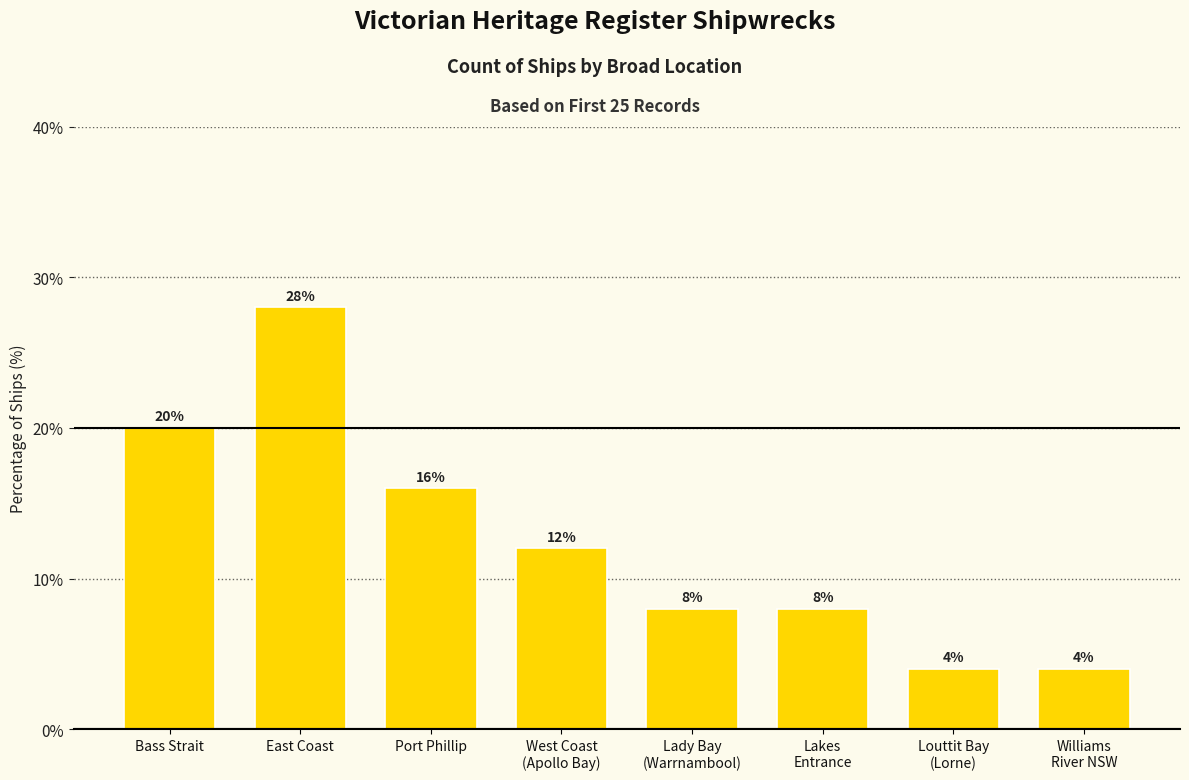

What is the change in value from Lakes
Entrance to Williams
River NSW?

-4.0